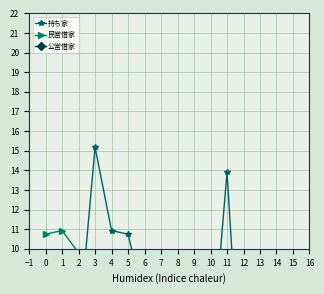

Reading left to right, extract all data points from this chart.

持ち家: 9.8	8.6	5.8	15.2	10.9	10.7	7.3	6.9	8.8	7.8	3.9	13.9	0.3	0.3	0.9	0.1
民営借家: 10.7	10.9	9.8	8.6	5.8	7.3	6.9	8.8	7.8	3.9	2.0	2.4	0.3	0.3	0.9	0.1
公営借家: 0.4	0.4	0.7	0.5	0.0	0.4	0.5	0.7	0.7	0.4	1.3	0.7	0.2	0.1	0.0	0.0